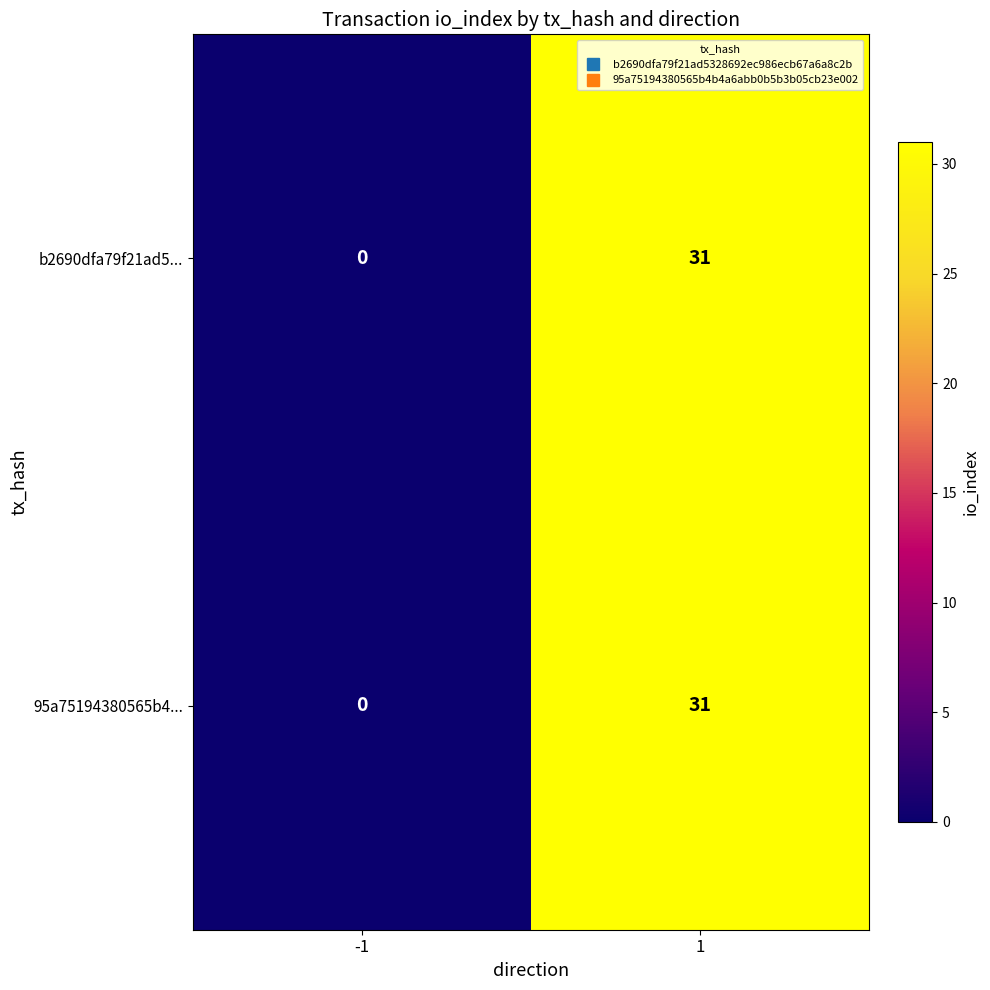

True or false: b2690dfa79f21ad5... has a value of 12 at -1.

False